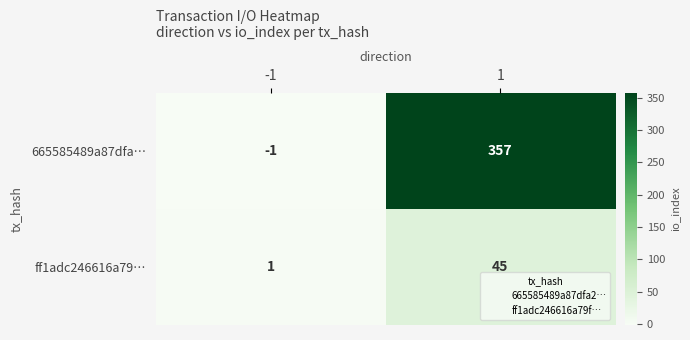

What is the difference between the highest and lowest values at -1?

2